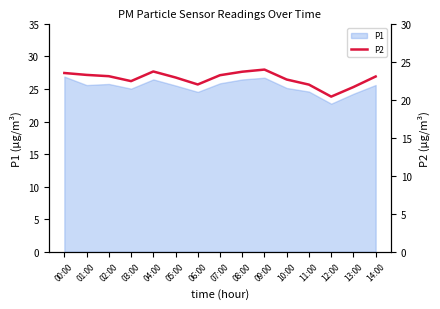

What position from the right is 10:00?

5